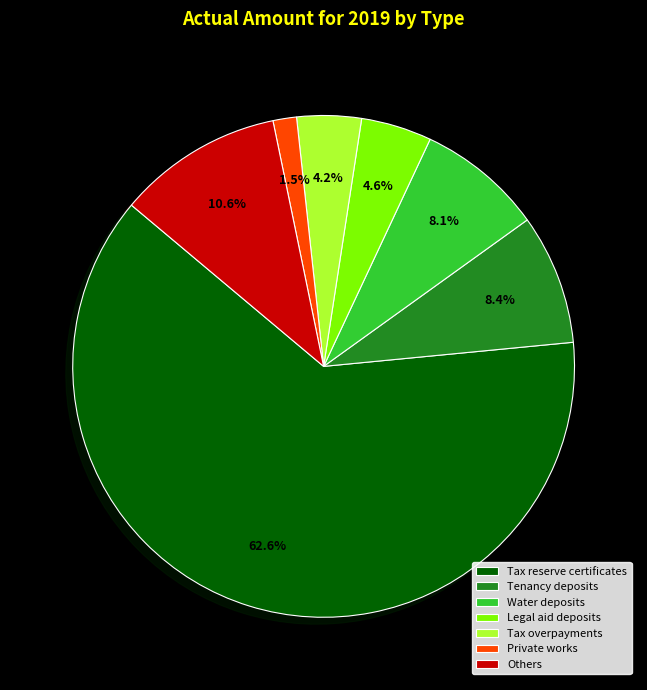

How much of the chart is everything except Legal aid deposits?

95.4%